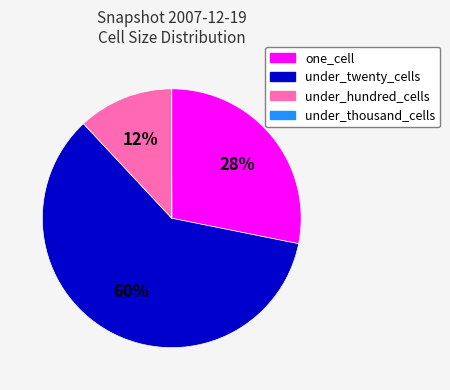

What is the largest slice in the pie chart?

under_twenty_cells